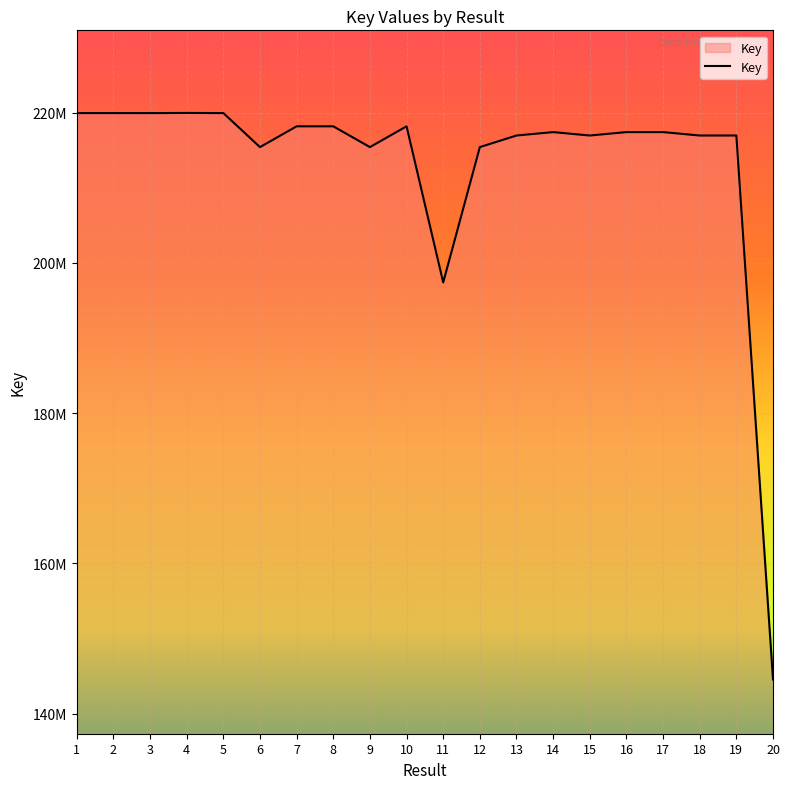

Does the chart have visible grid lines?

Yes